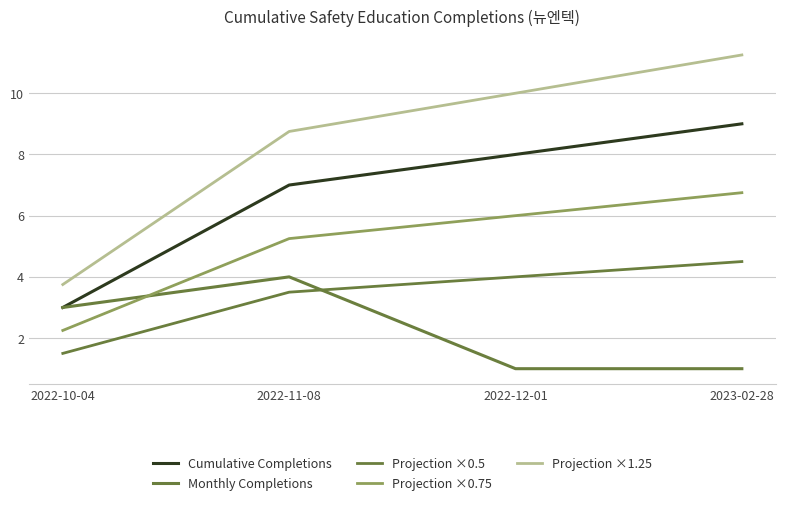

What is the minimum value shown in the chart?

1.0